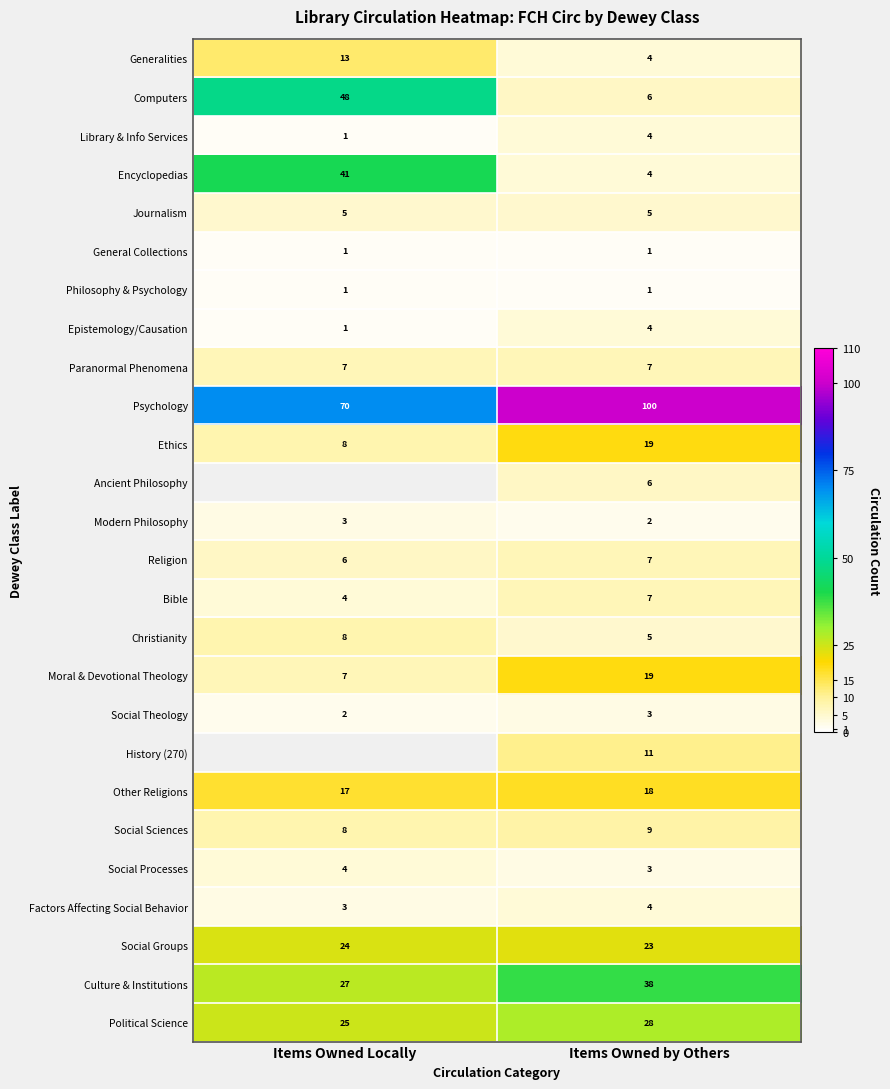

Is it true that Encyclopedias equals 1.6 at Items Owned by Others?

False